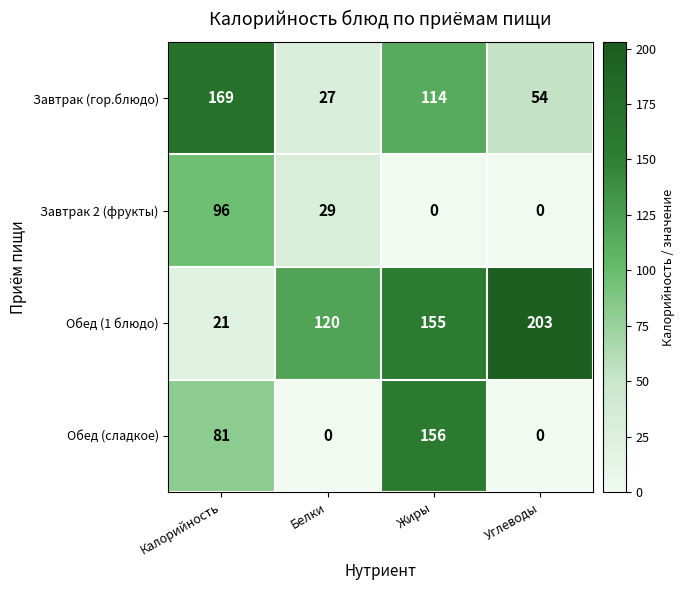

Rank the series by their maximum value, from lowest to highest.

Завтрак 2 (фрукты), Обед (сладкое), Завтрак (гор.блюдо), Обед (1 блюдо)